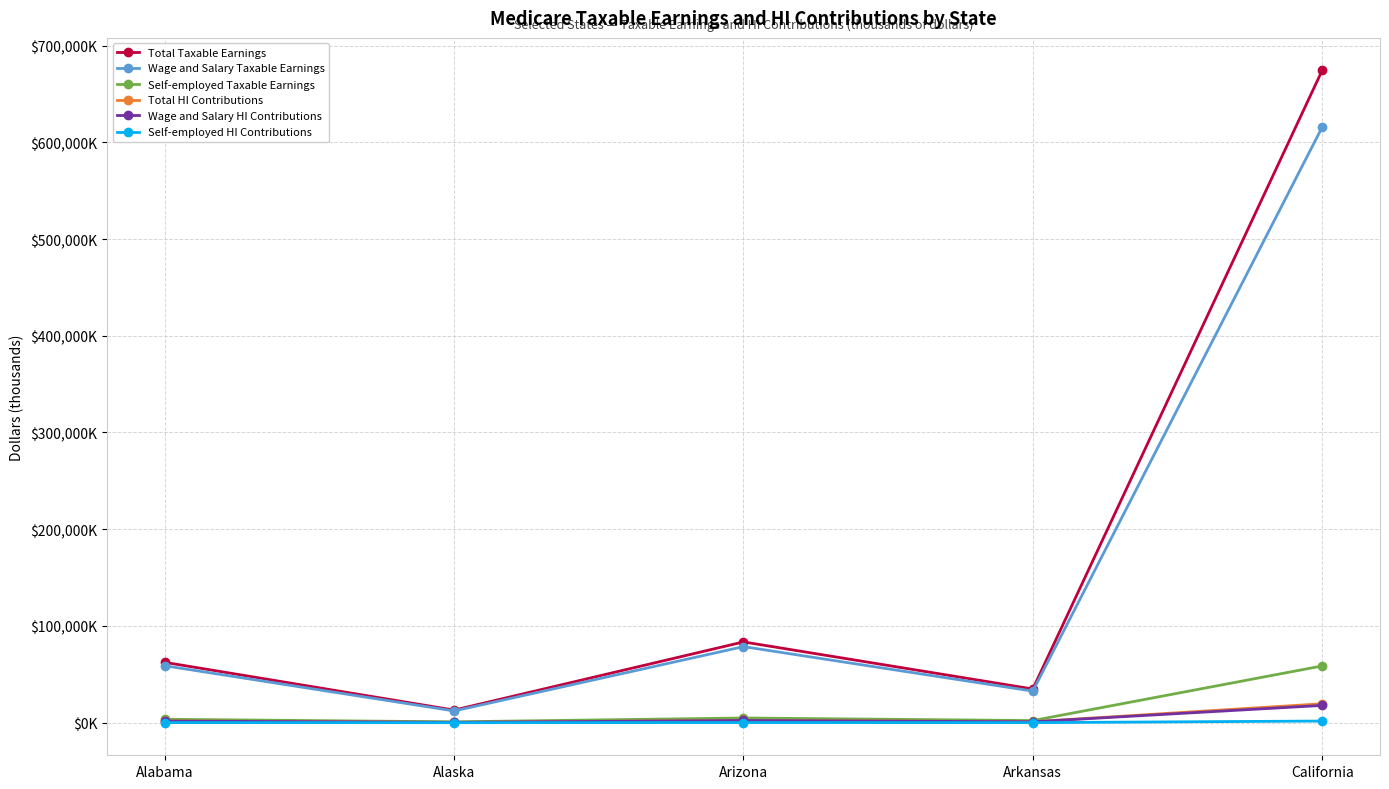

How many data points does each series have?

5